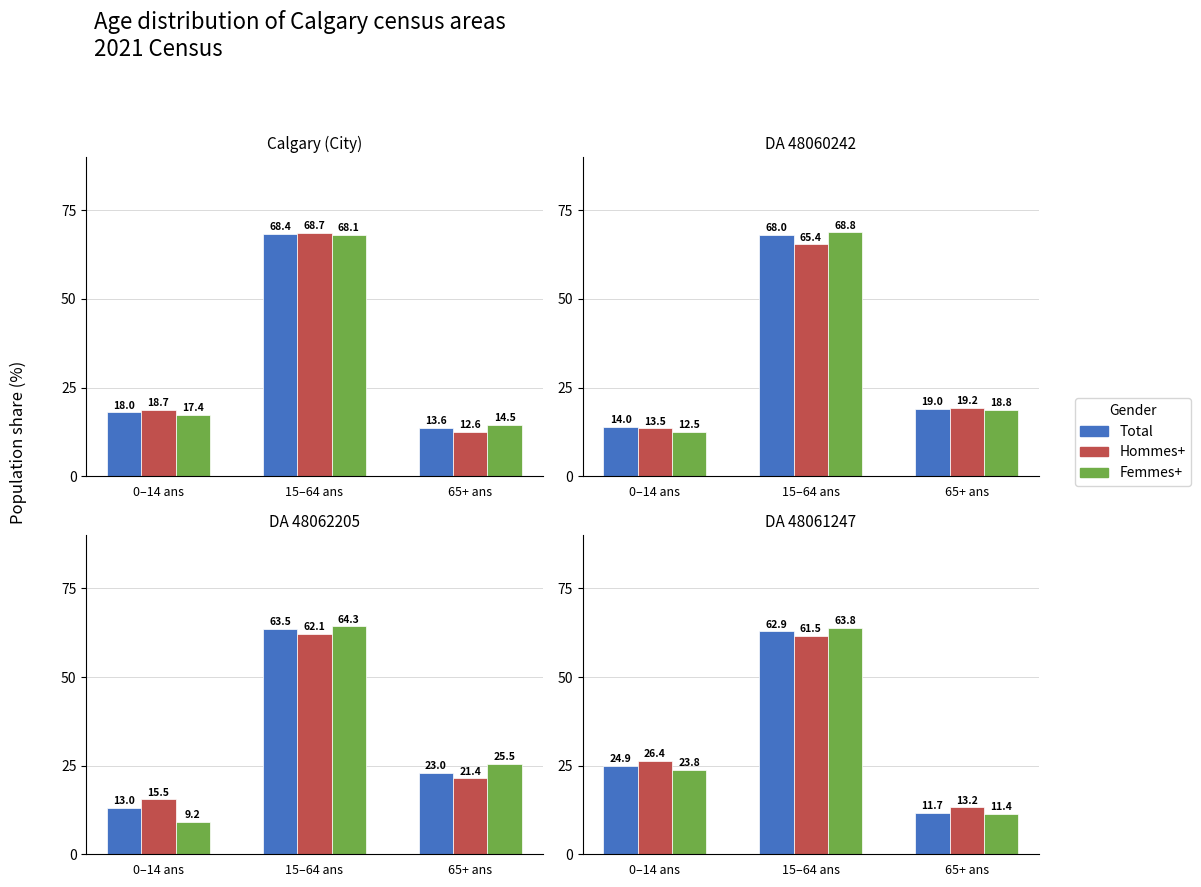

Which category has the highest value across all series?

15–64 ans